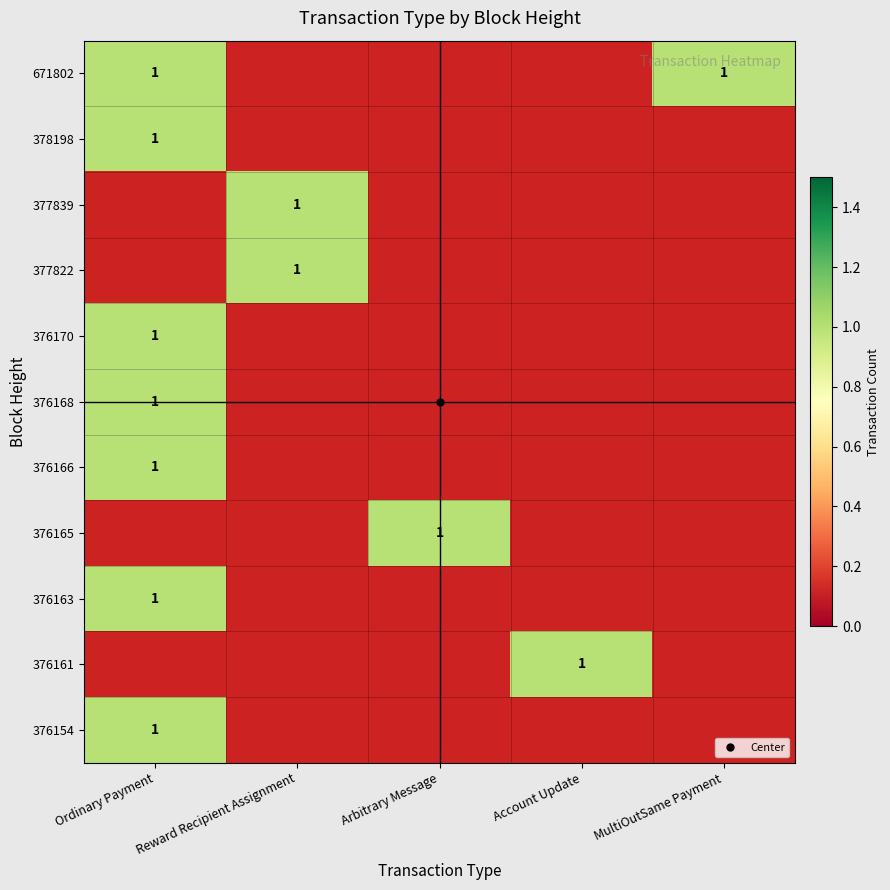

At which category is the sum across all series the highest?

Ordinary Payment